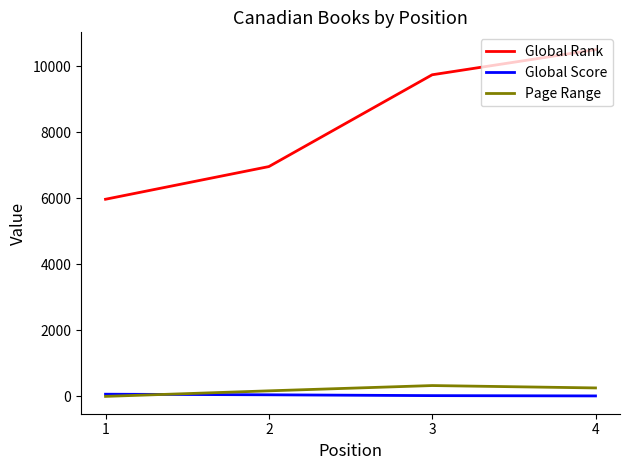

Is it true that Global Score equals 14 at 4?

True